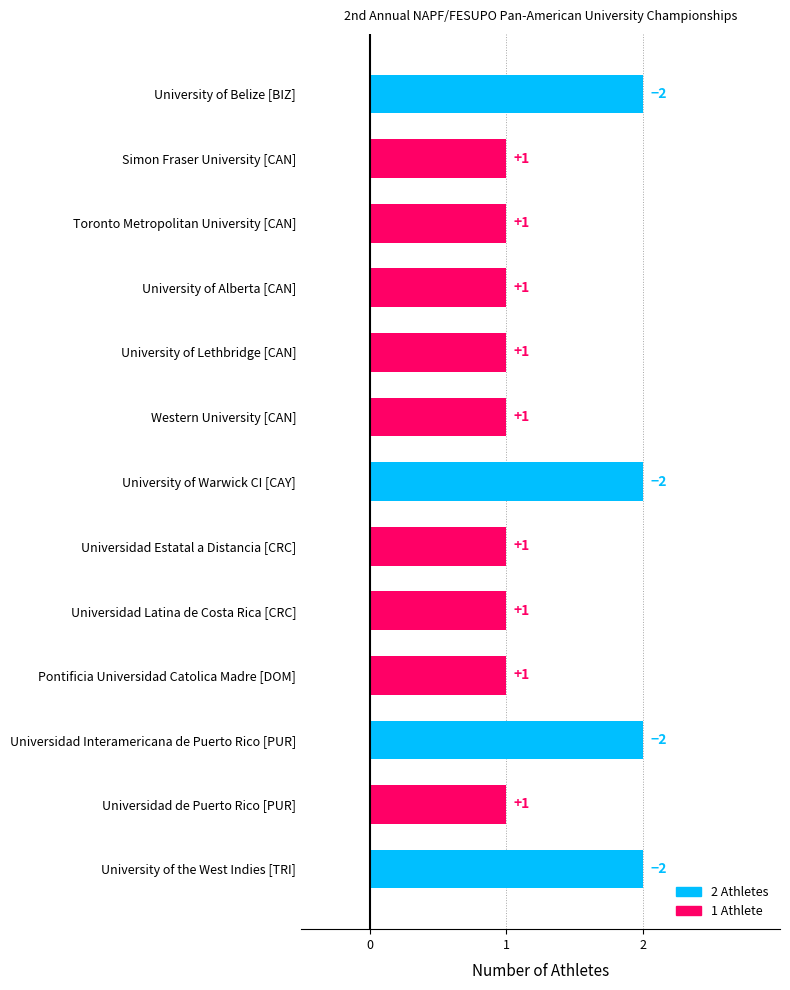

Reading top to bottom, transcribe all the data shown in this chart.

2	1	1	1	1	1	2	1	1	1	2	1	2